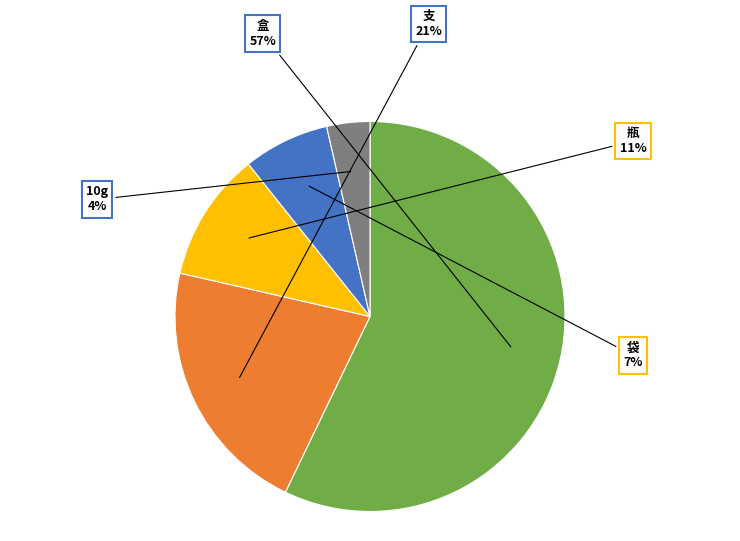

Is there a majority slice in this chart?

Yes